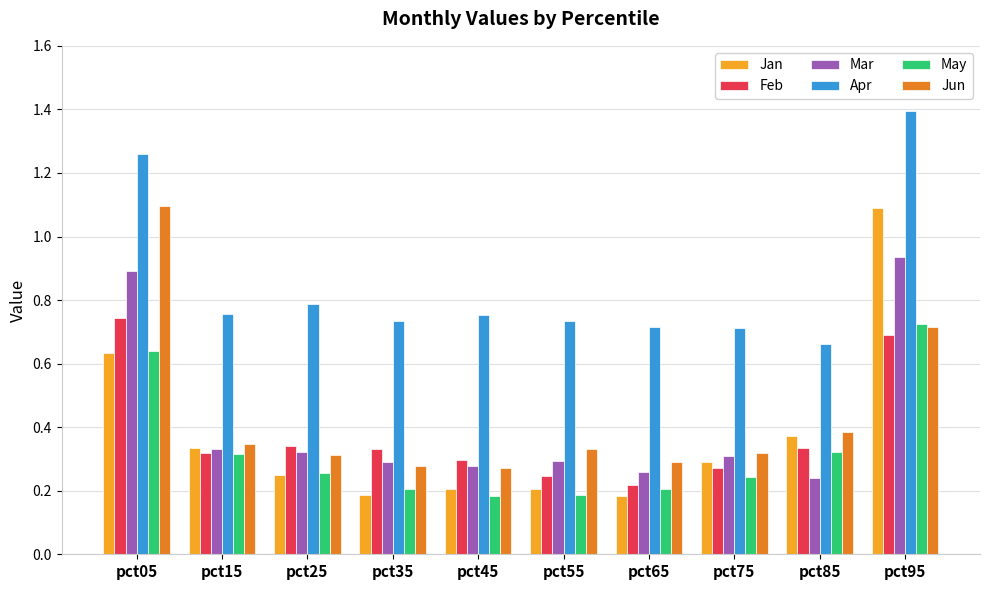

Which category has the lowest value in the Mar series?

pct85